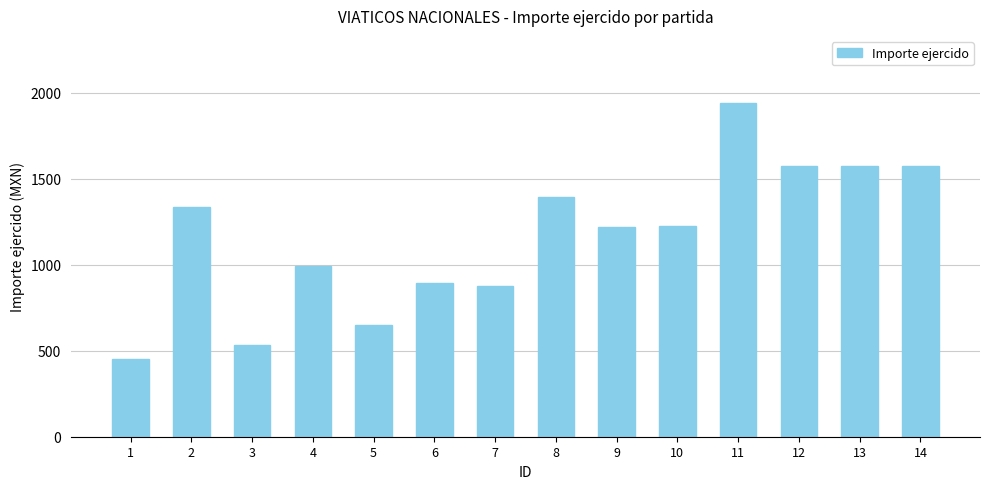

Between 5 and 12, which is larger?

12